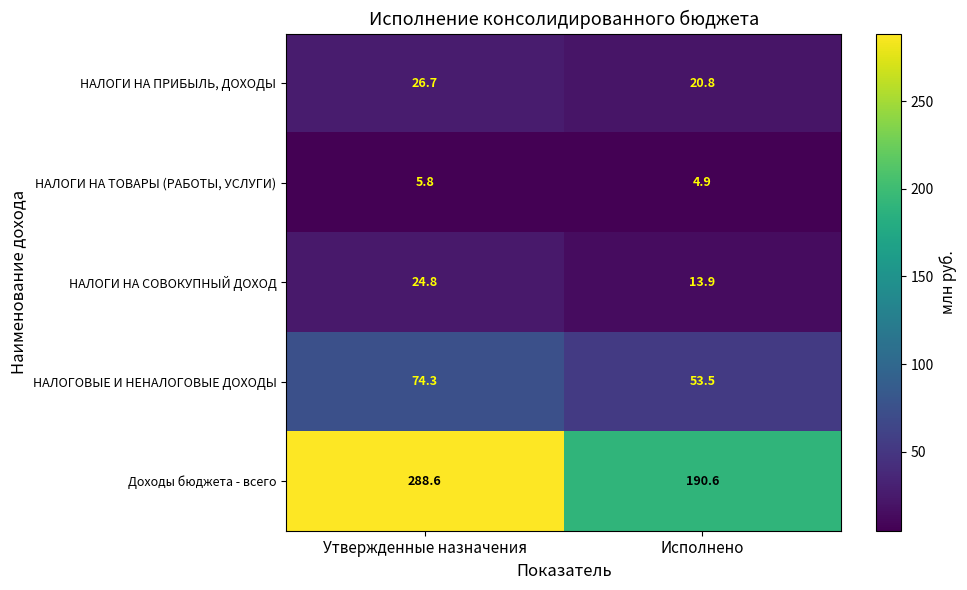

Which series has the largest total across all categories?

Доходы бюджета - всего